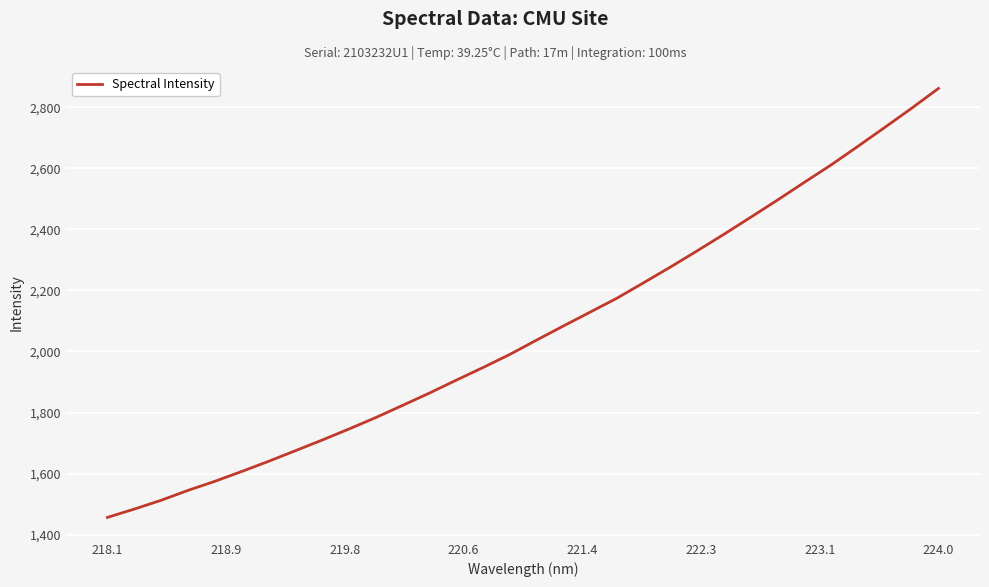

What is the difference between the maximum and minimum values?

1405.3